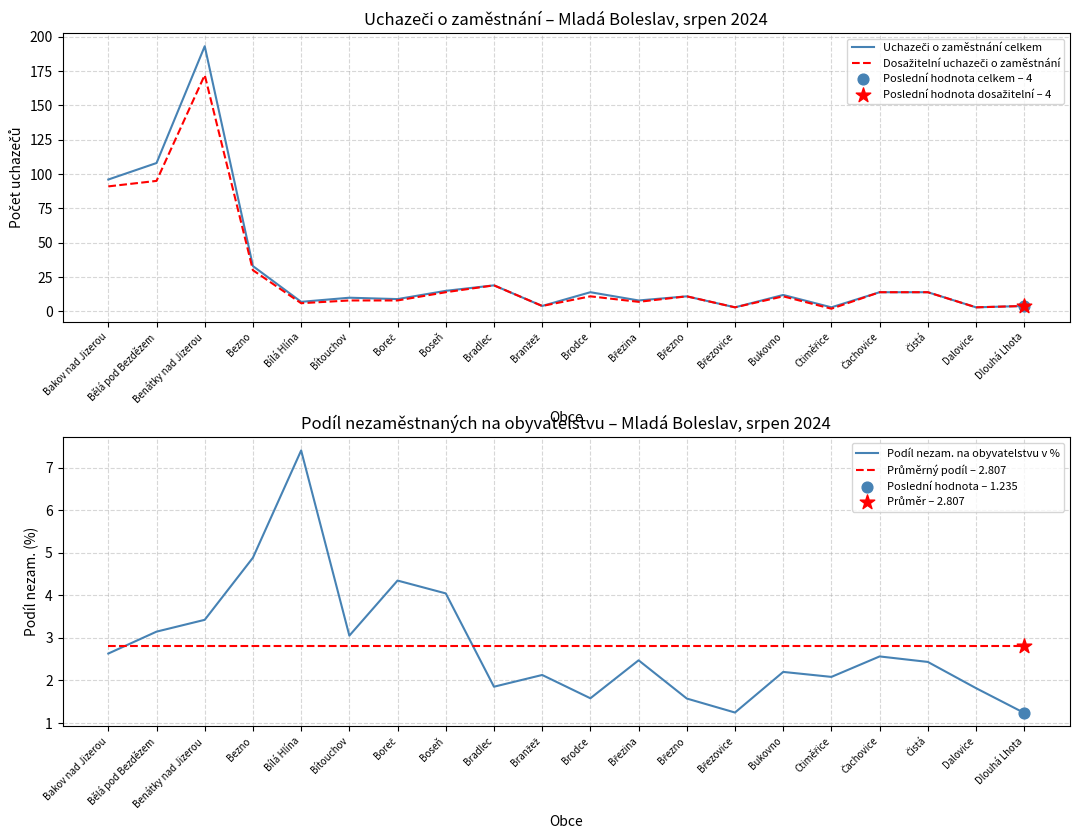

What are all the series names shown in the legend?

Uchazeči o zaměstnání celkem, Dosažitelní uchazeči o zaměstnání, Podíl nezam. na obyvatelstvu v %, Průměrný podíl – 2.807